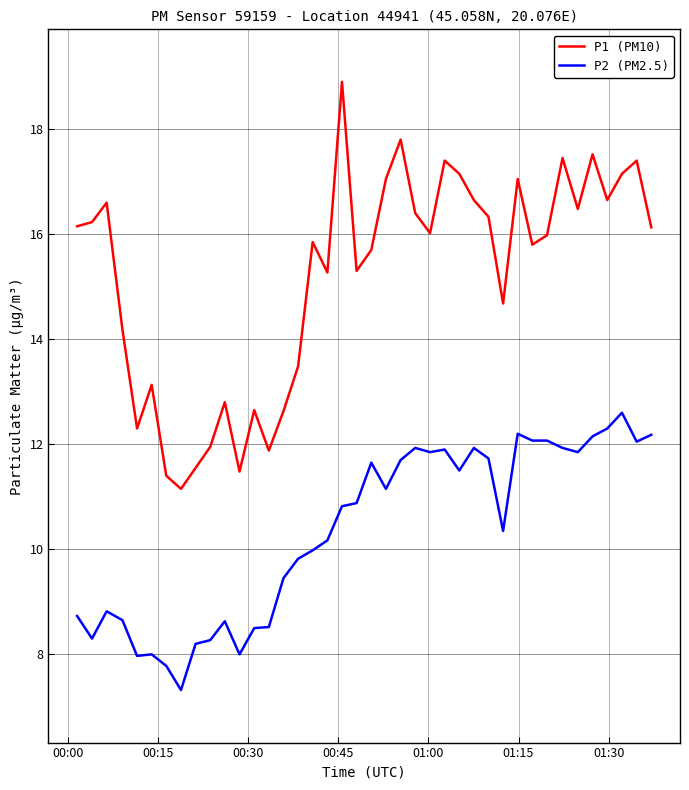

What is the minimum value shown in the chart?

7.3